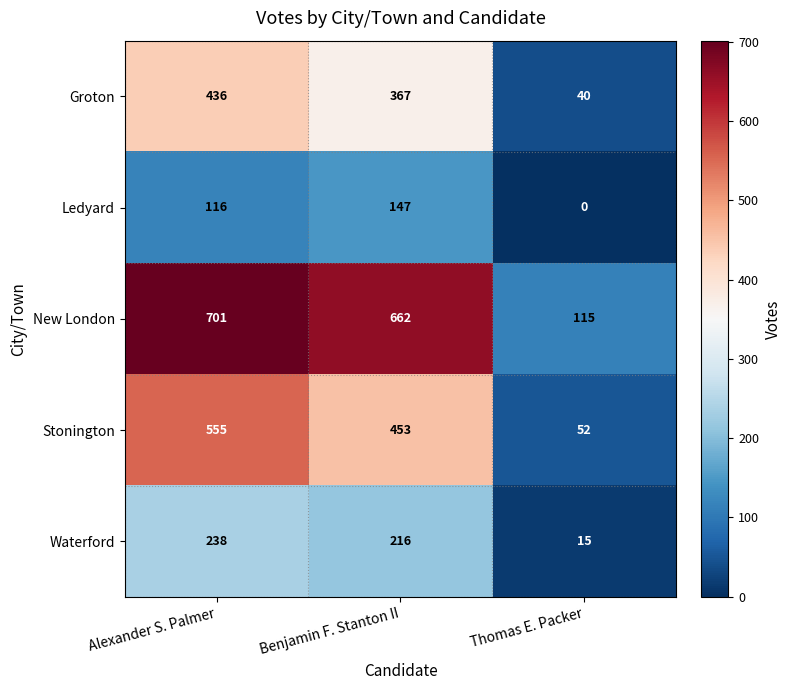

What is the difference between the second highest and minimum values in the Stonington series?

401